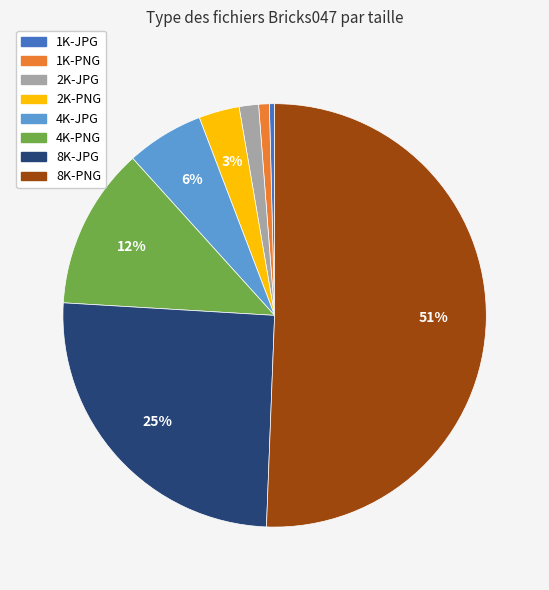

What is the majority slice?

8K-PNG